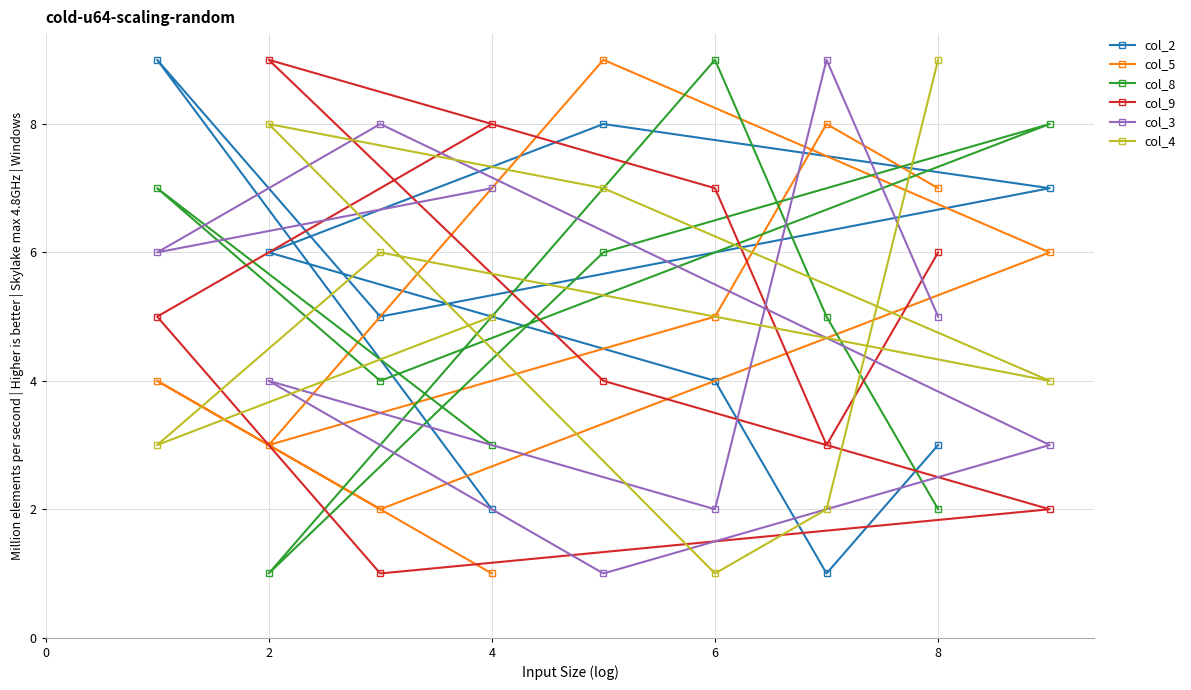

What is the sum of all col_4 values?

45